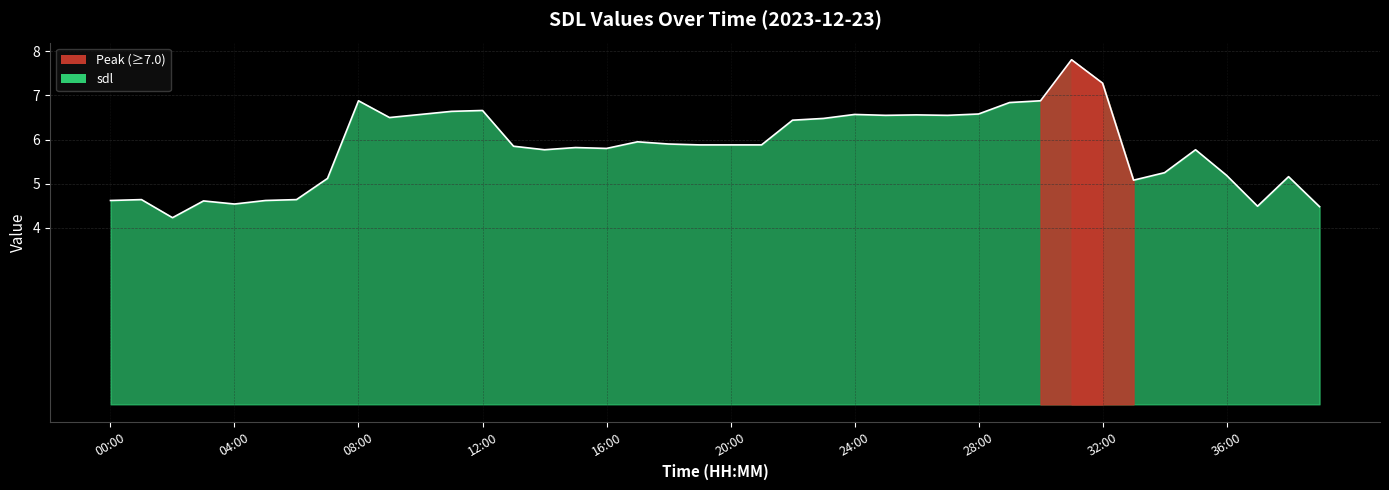

What is the greatest value displayed?

7.8